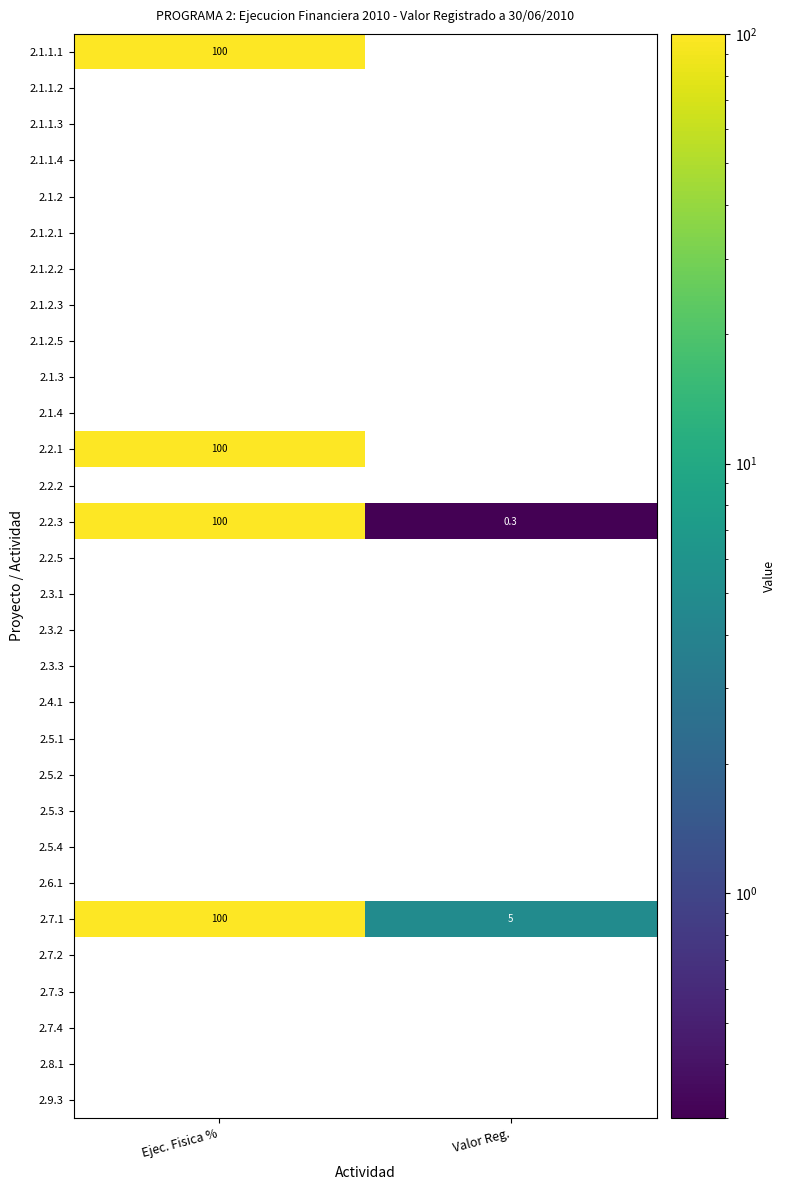

What is the spread (max minus min) of values at Ejec. Fisica %?

100.0